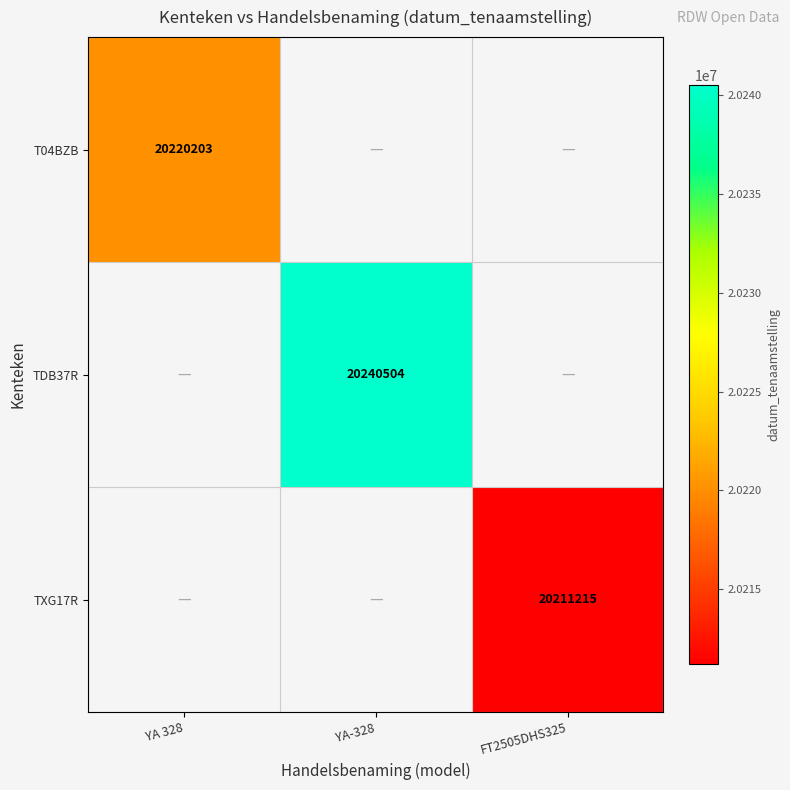

Is it true that TXG17R equals 10518244.2 at FT2505DHS325?

False